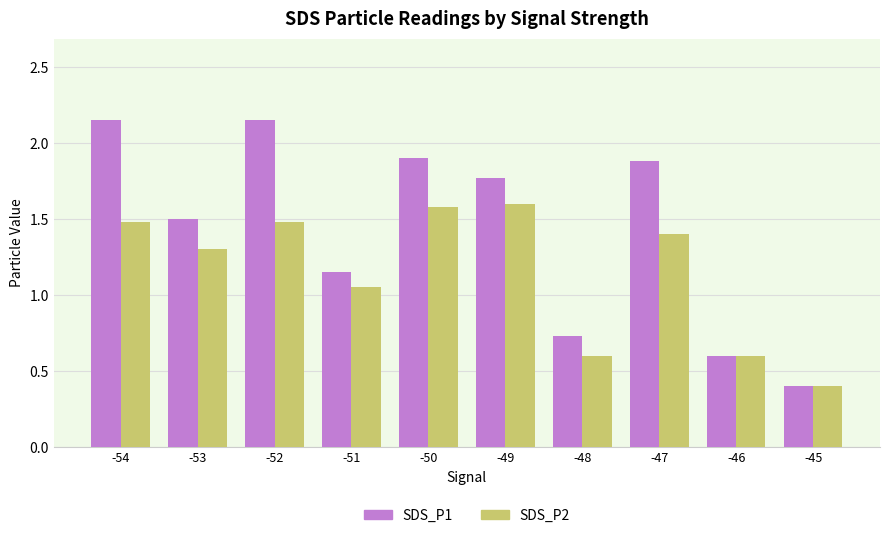

Between -54 and -47, which series saw the biggest shift?

SDS_P1